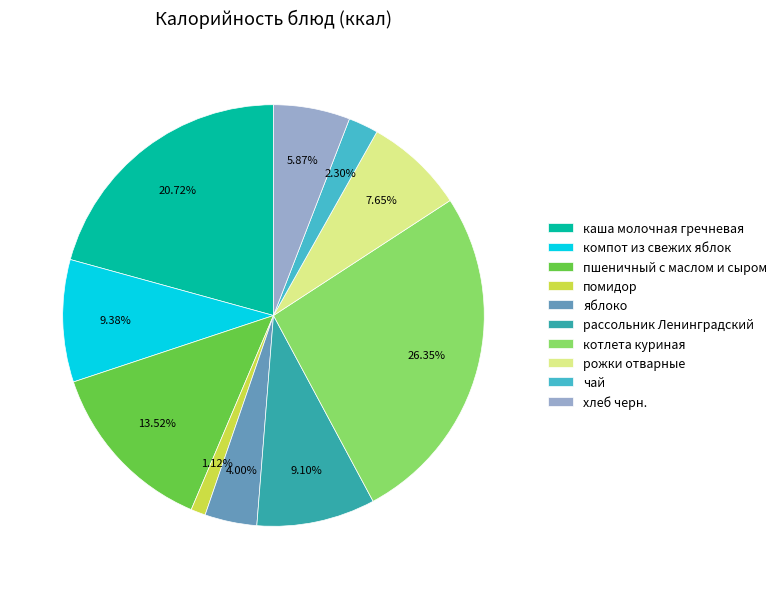

True or false: рожки отварные accounts for 8% of the total.

True